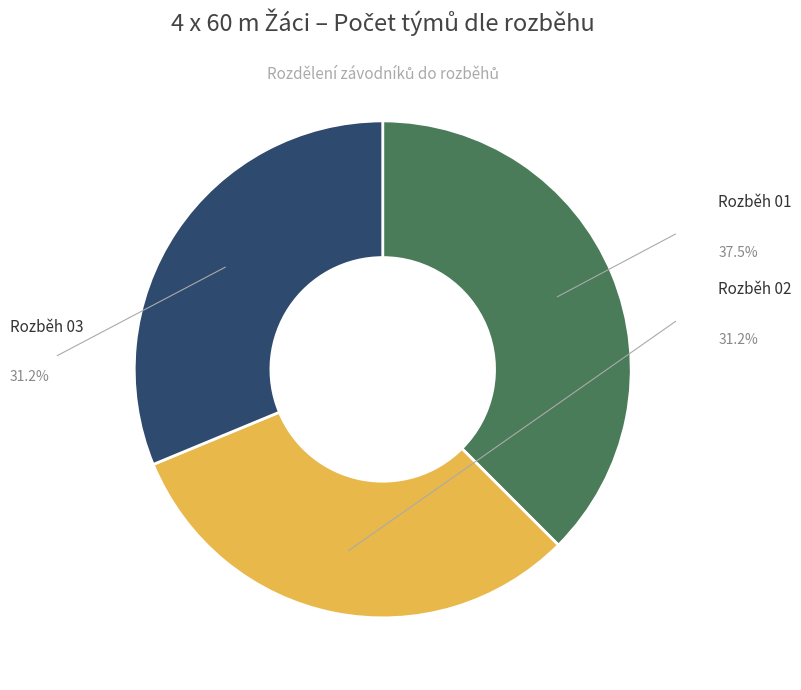

Is there any slice that represents more than half of the pie?

No